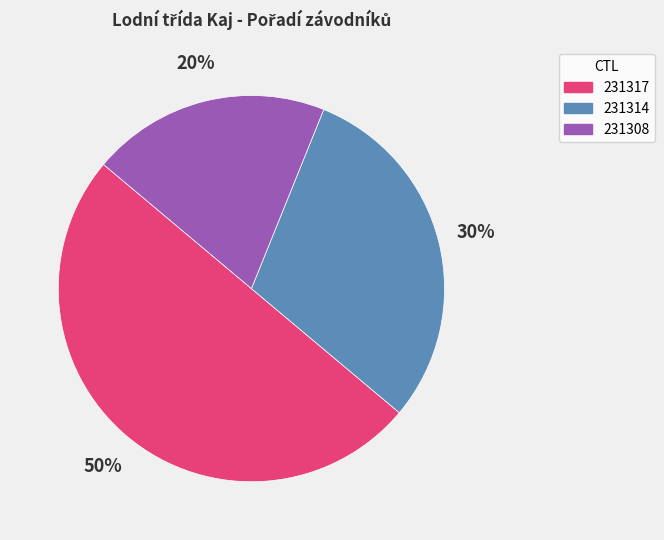

To the nearest percent, what is the difference between the largest and smallest slice percentages?

30%